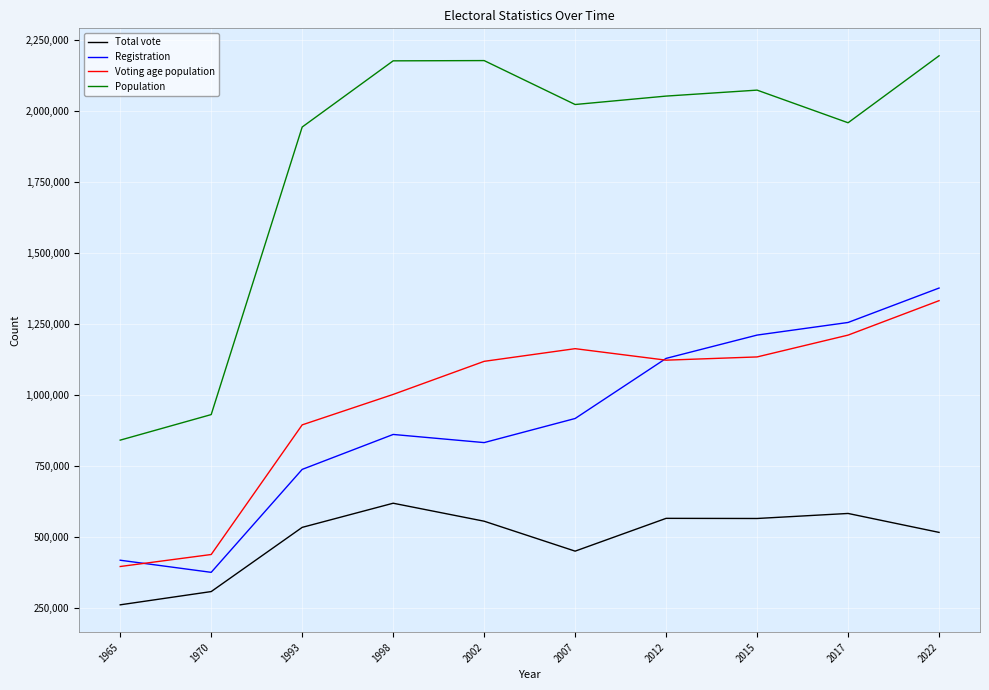

How many lines are shown in the chart?

4